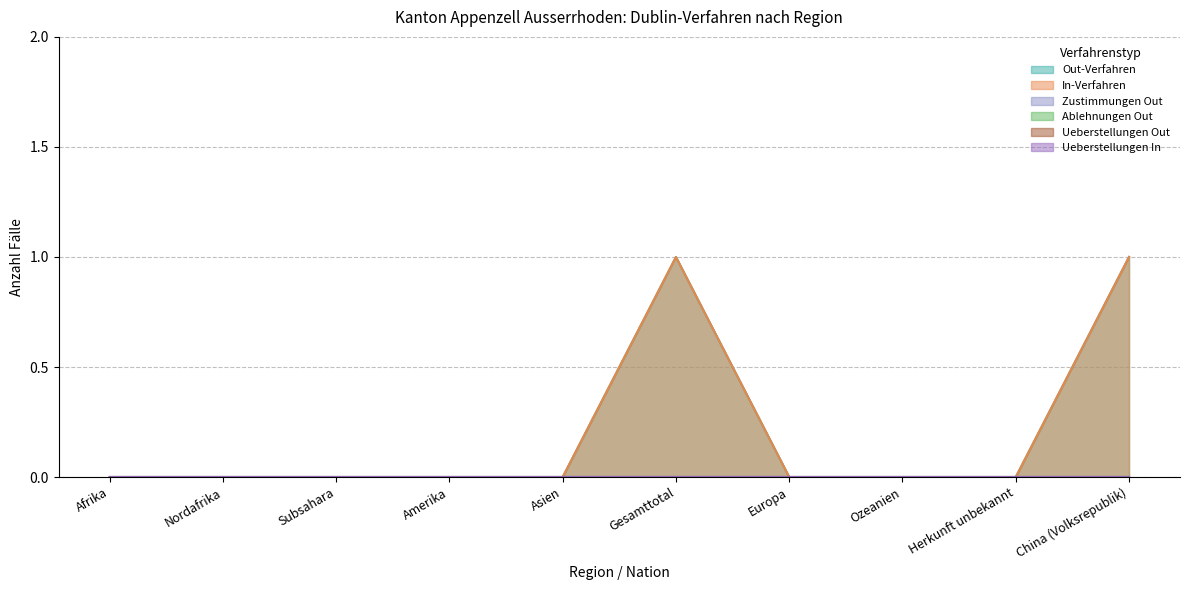

Which series changed the most between Amerika and Ozeanien?

Out-Verfahren